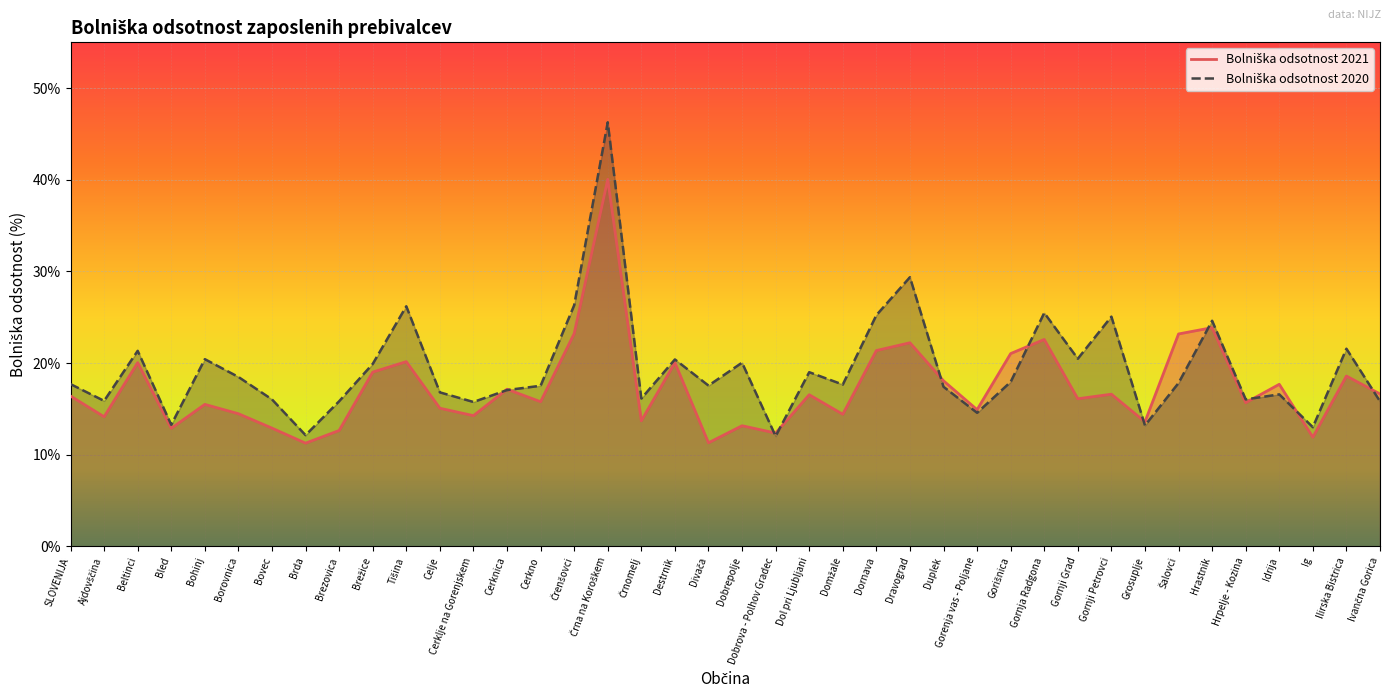

What position from the right is Črnomelj?

23